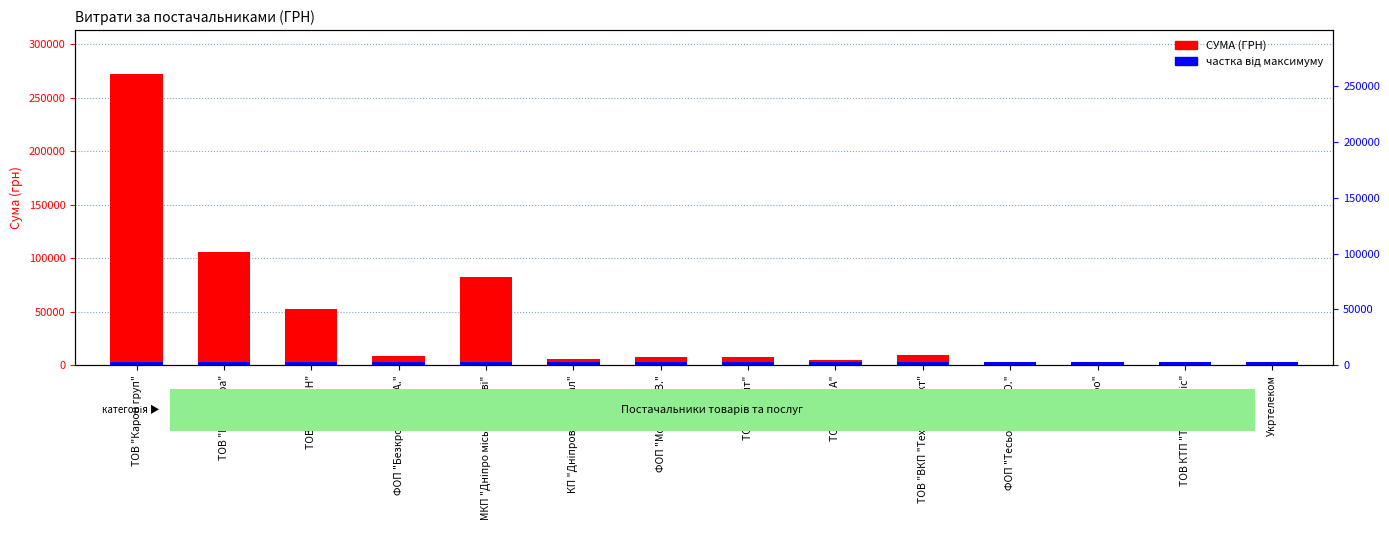

Which category has the lowest value across all series?

КП "Бюро"